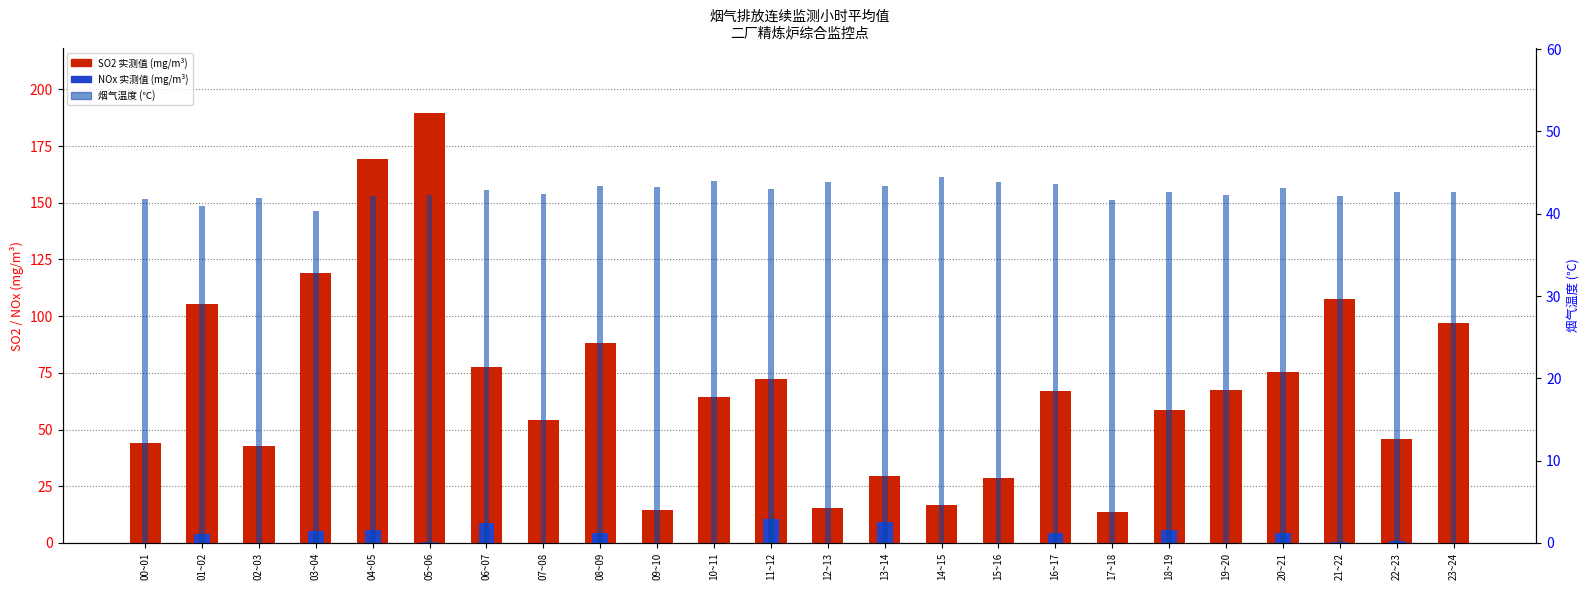

What is the average value of the 烟气温度(℃) series?

42.7